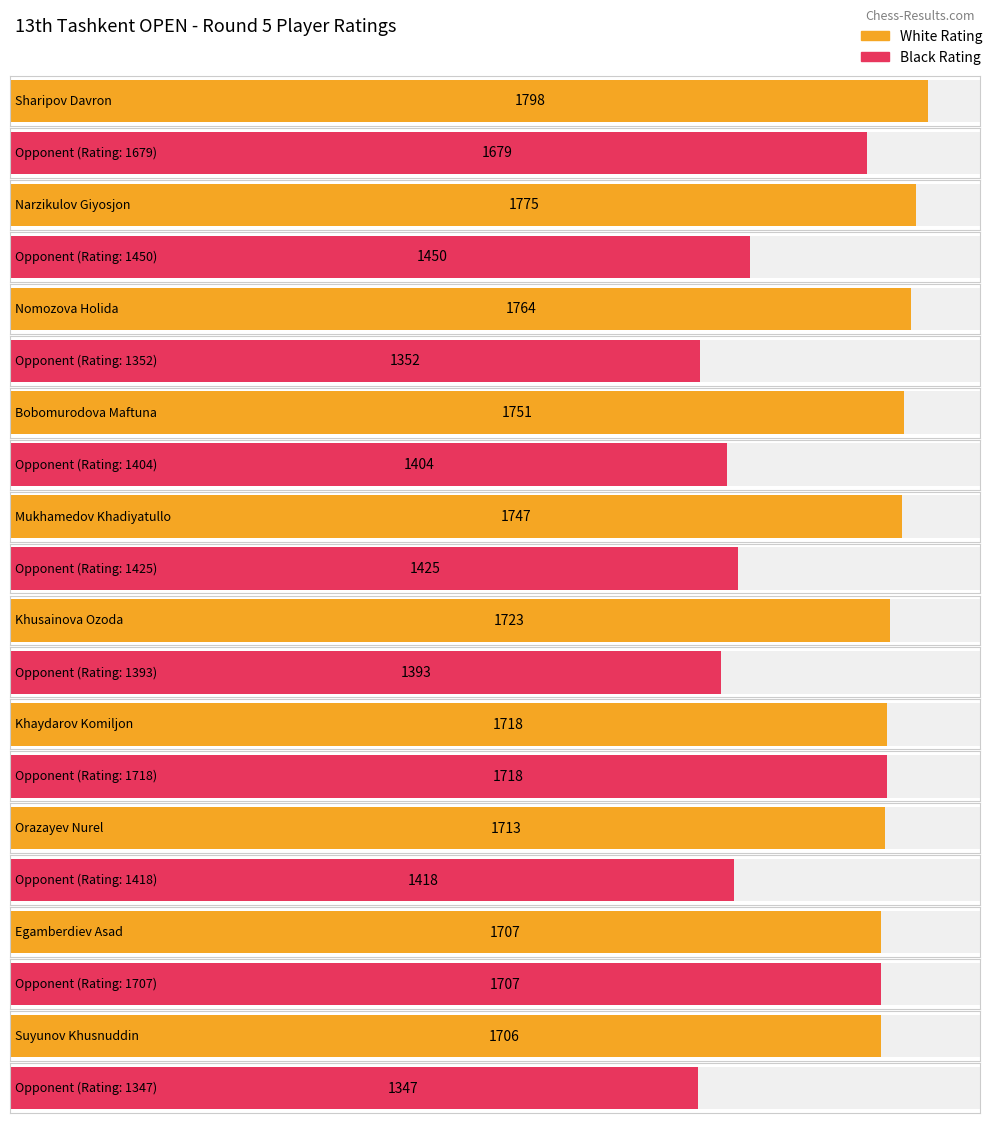

How many values in the White Rating series are below 1747?

5